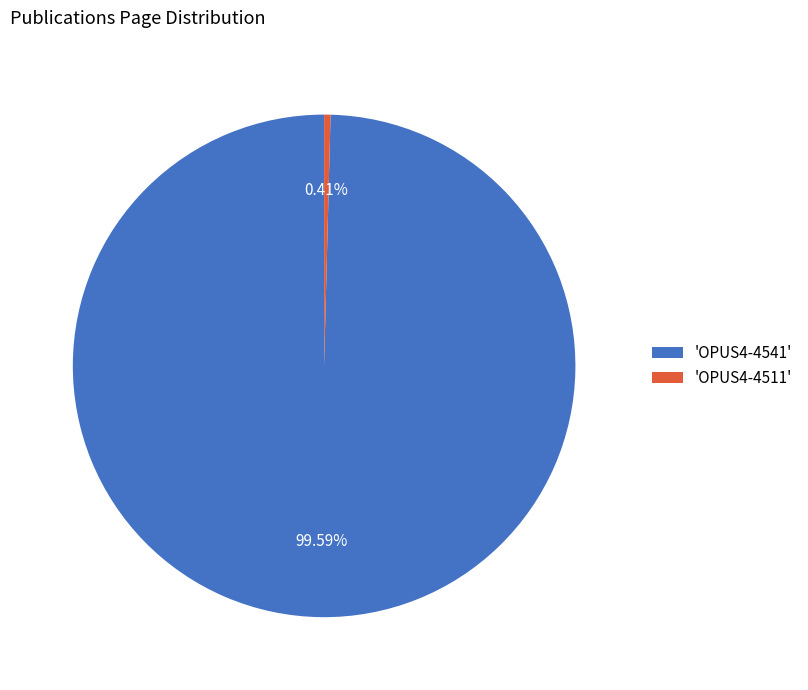

Does any single category account for the majority?

Yes